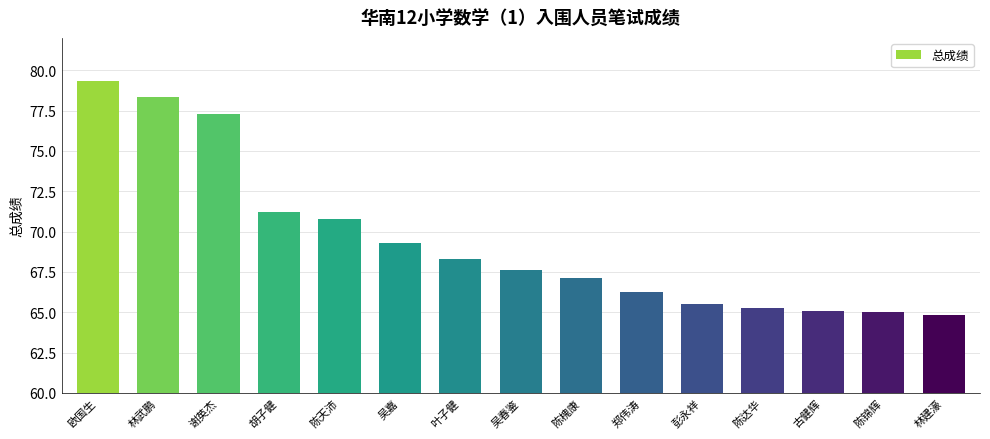

How many bars are there in total?

15